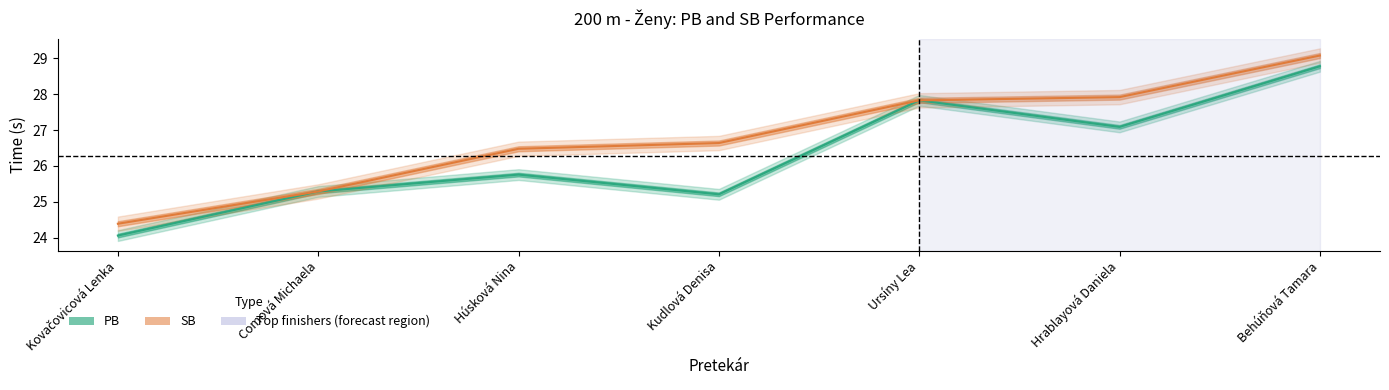

How many data points does each series have?

7